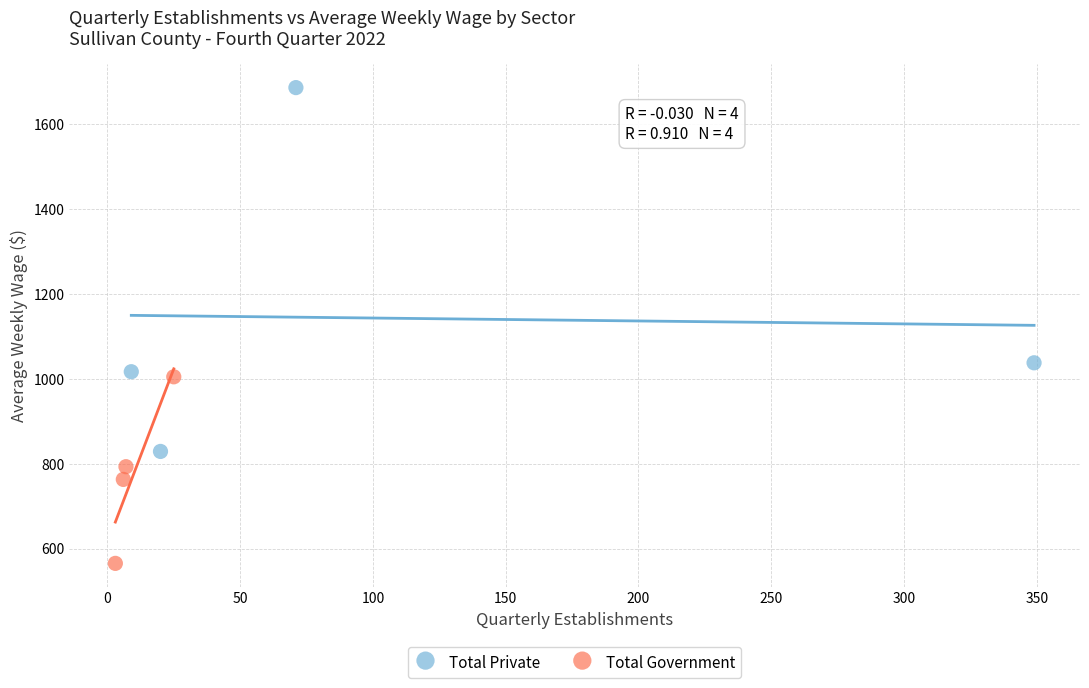

Which series has the widest spread of Y values?

Total Private